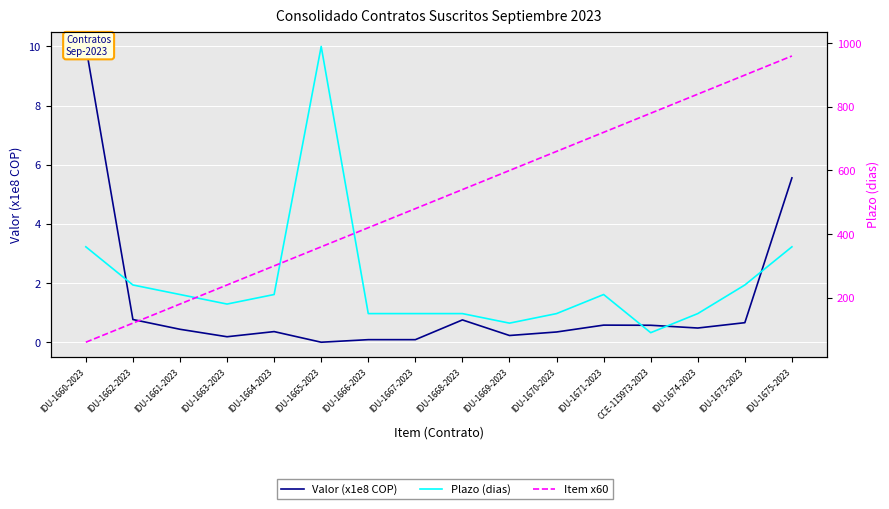

Reading right to left, extract all data points from this chart.

Valor (x1e8 COP): 5.6	0.7	0.5	0.6	0.6	0.3	0.2	0.8	0.1	0.1	0.0	0.4	0.2	0.4	0.8	10.0
Plazo (dias): 360.0	240.0	150.0	90.0	210.0	150.0	120.0	150.0	150.0	150.0	990.0	210.0	180.0	210.0	240.0	360.0
Item x60: 960.0	900.0	840.0	780.0	720.0	660.0	600.0	540.0	480.0	420.0	360.0	300.0	240.0	180.0	120.0	60.0